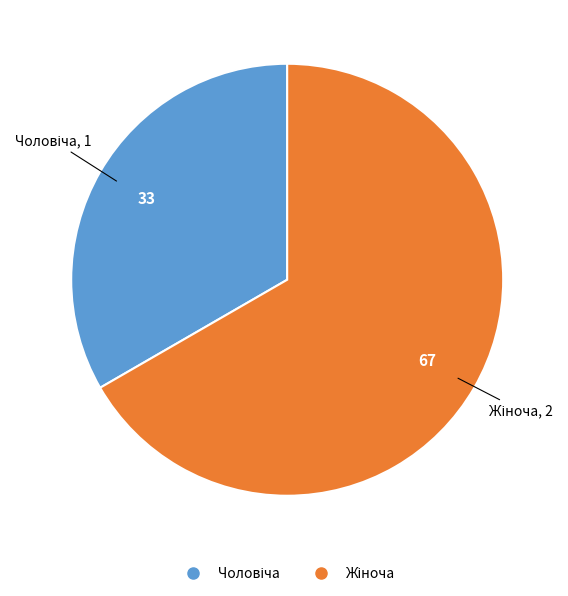

Is there any slice that represents more than half of the pie?

Yes